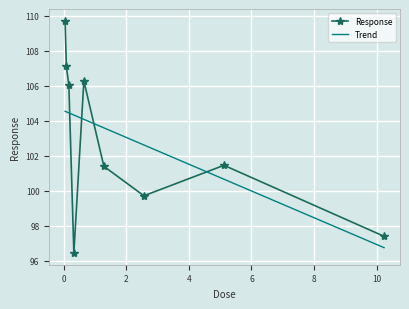

Rank the categories by value from highest to lowest.

0.04, 0.08, 0.64, 0.16, 5.12, 1.28, 2.56, 10.24, 0.32